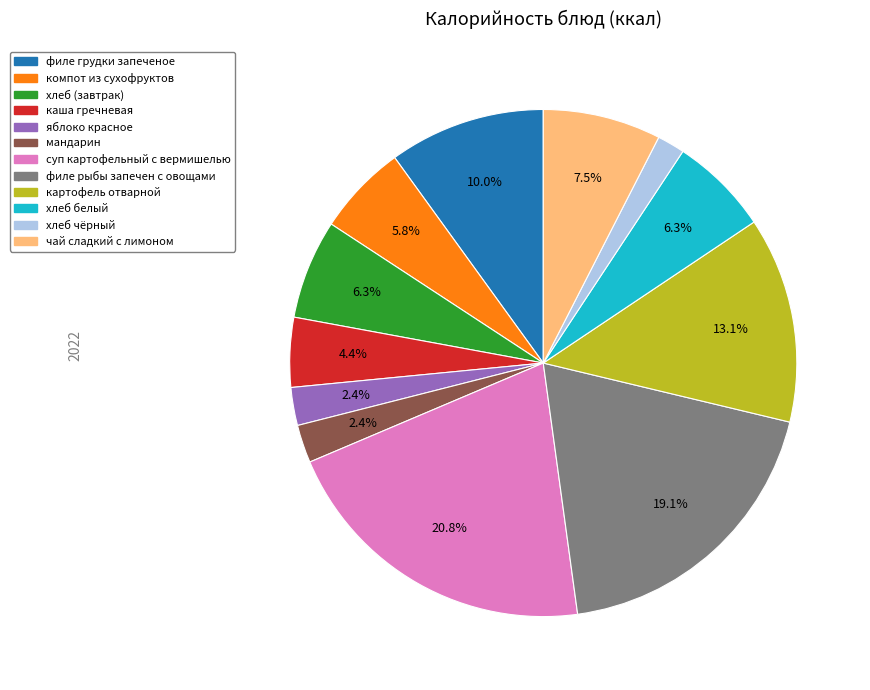

Does any single category account for the majority?

No